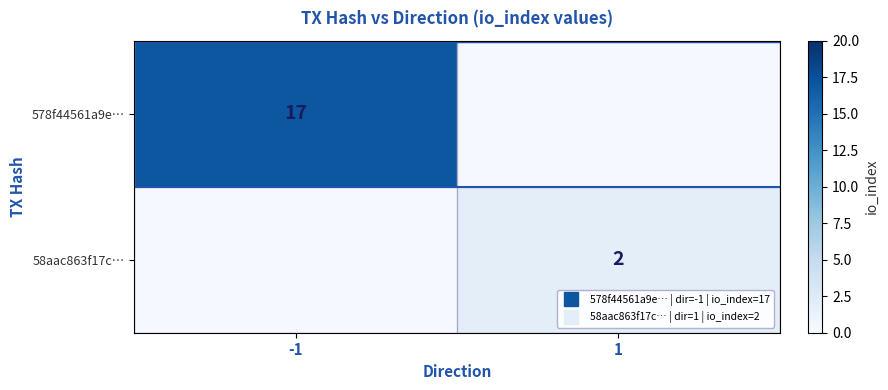

Between 1 and -1, which is larger?

-1